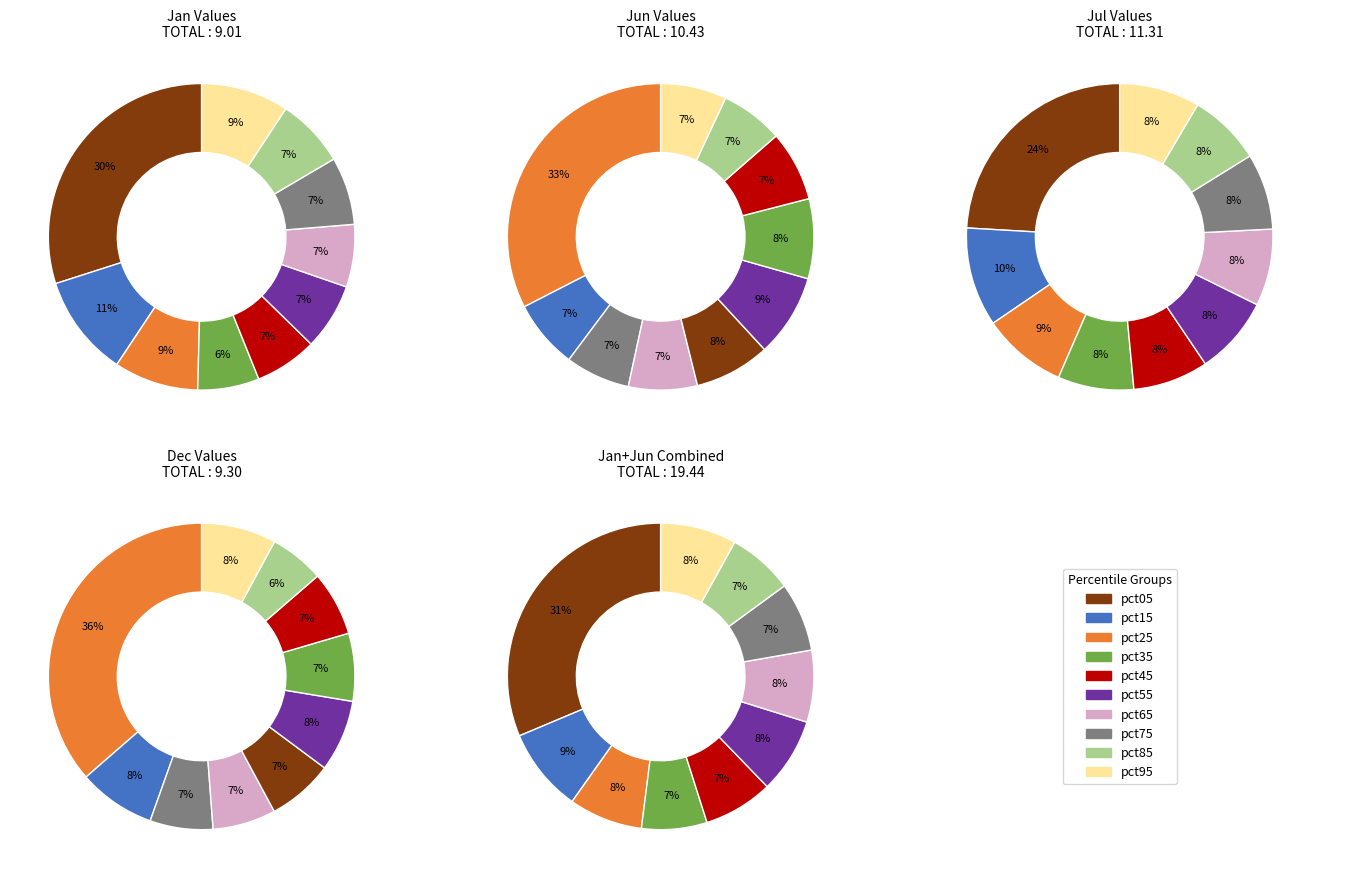

What percentage is the pct85 slice, to the nearest percent?

7%